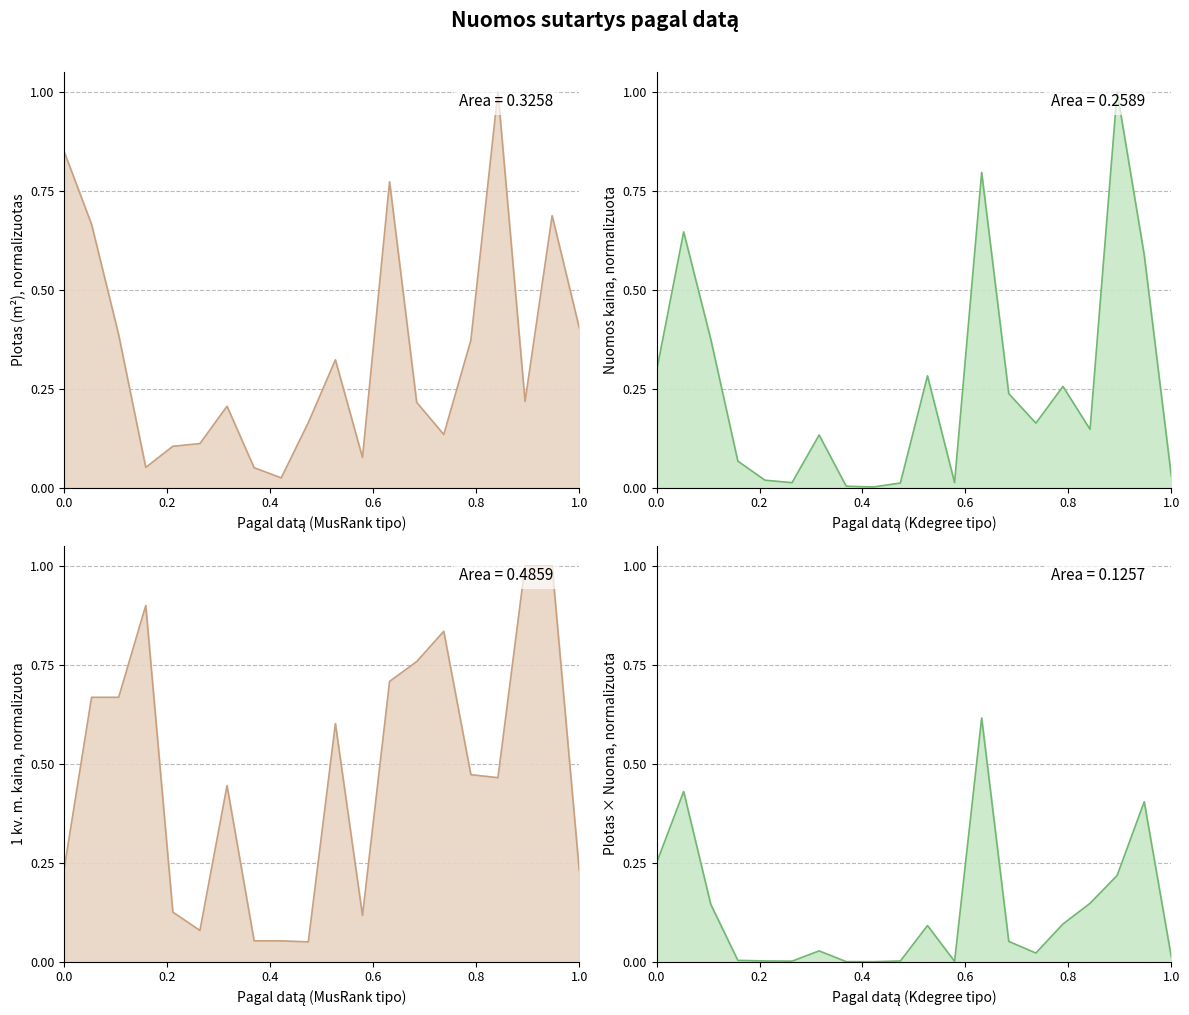

At how many categories does at least one series exceed 0?

20